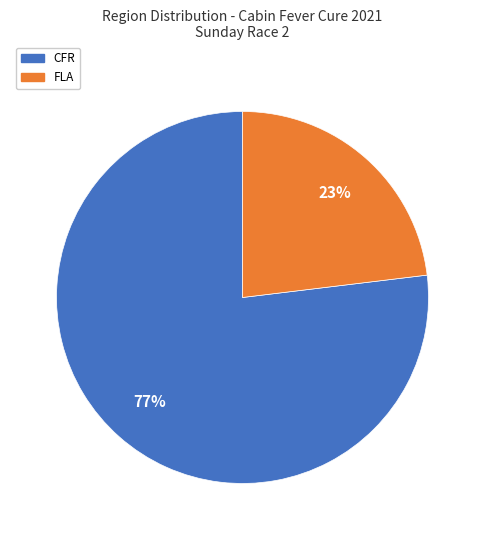

The FLA slice represents 38% of the pie. True or false?

False